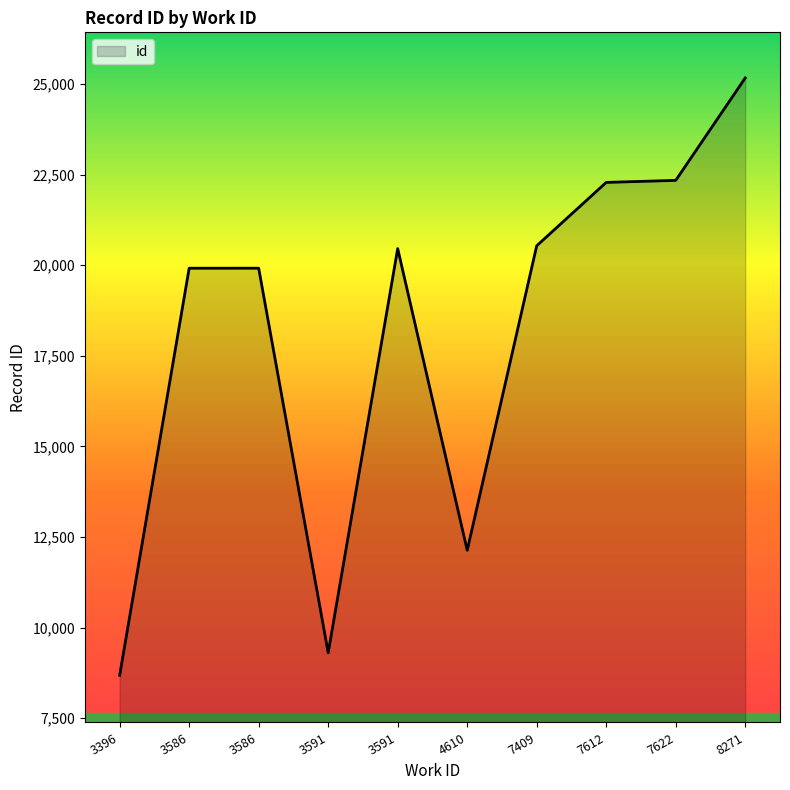

What is the difference between the second highest and minimum values?

13661